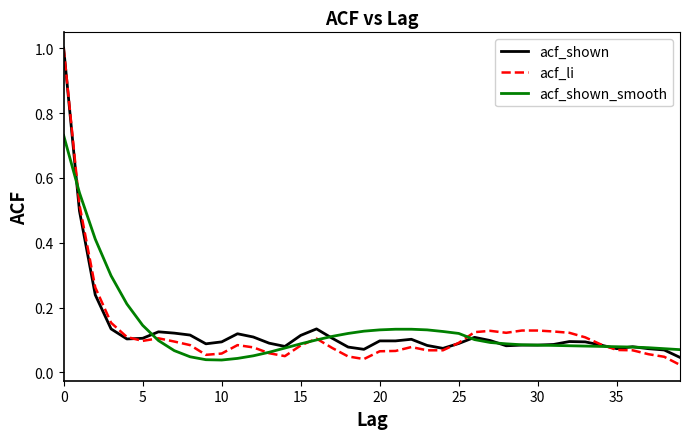

Which series has the largest range (max minus min)?

acf_li